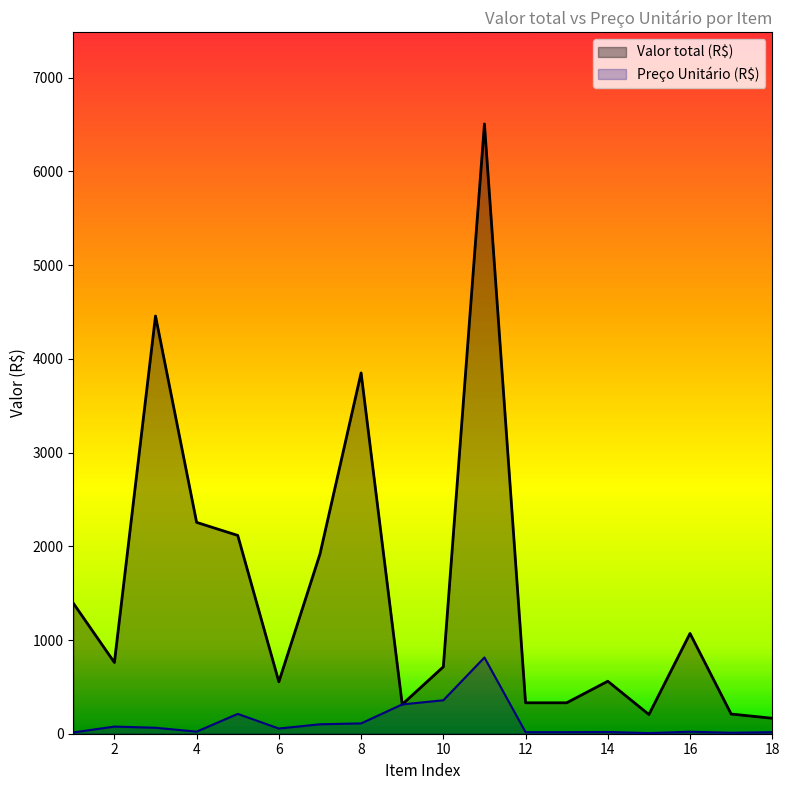

What is the smallest value displayed?

6.8